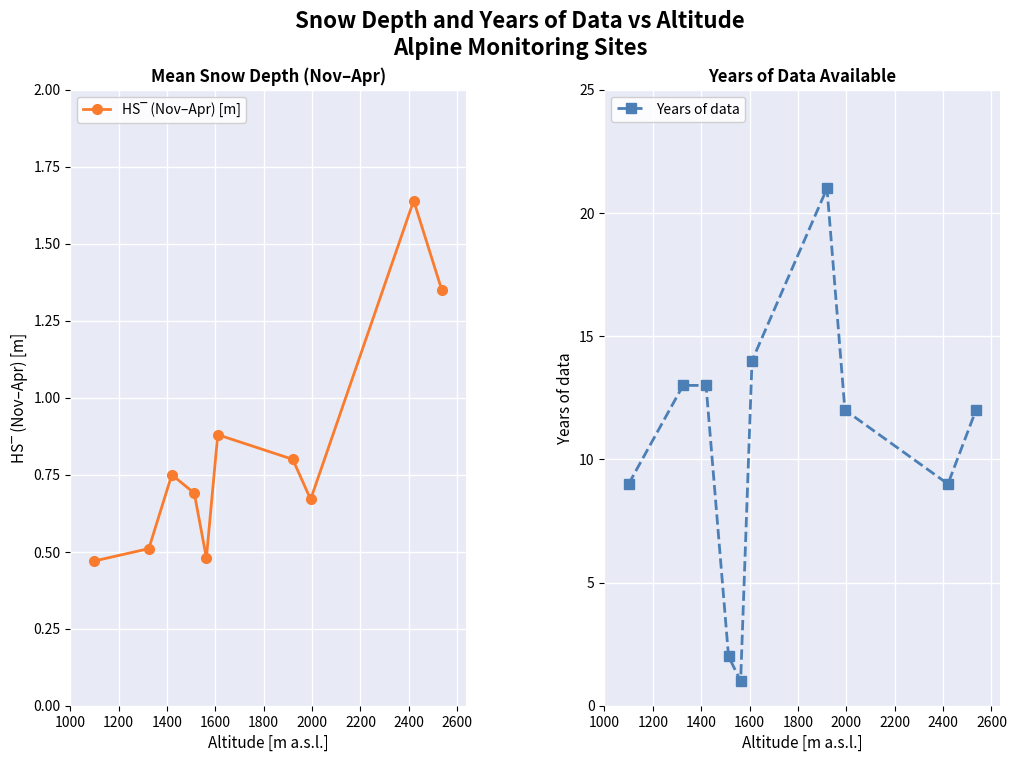

How many interior local valleys does the Years of data series have?

2